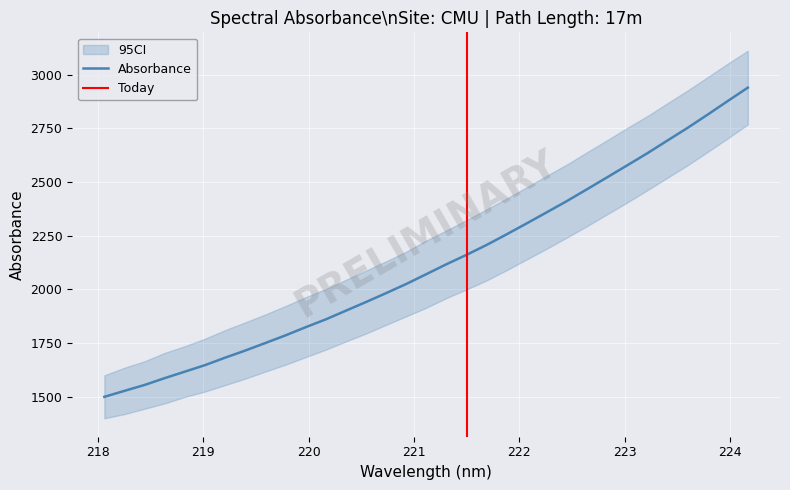

Reading left to right, transcribe all the data shown in this chart.

1500.3	1528.2	1555.6	1587.5	1617.6	1647.9	1682.5	1715.8	1750.8	1786.3	1824.3	1860.8	1901.1	1941.5	1982.9	2025.4	2071.2	2117.3	2161.1	2207.2	2256.8	2307.8	2359.6	2411.7	2466.6	2522.1	2577.9	2634.1	2693.2	2751.9	2813.7	2876.9	2939.2